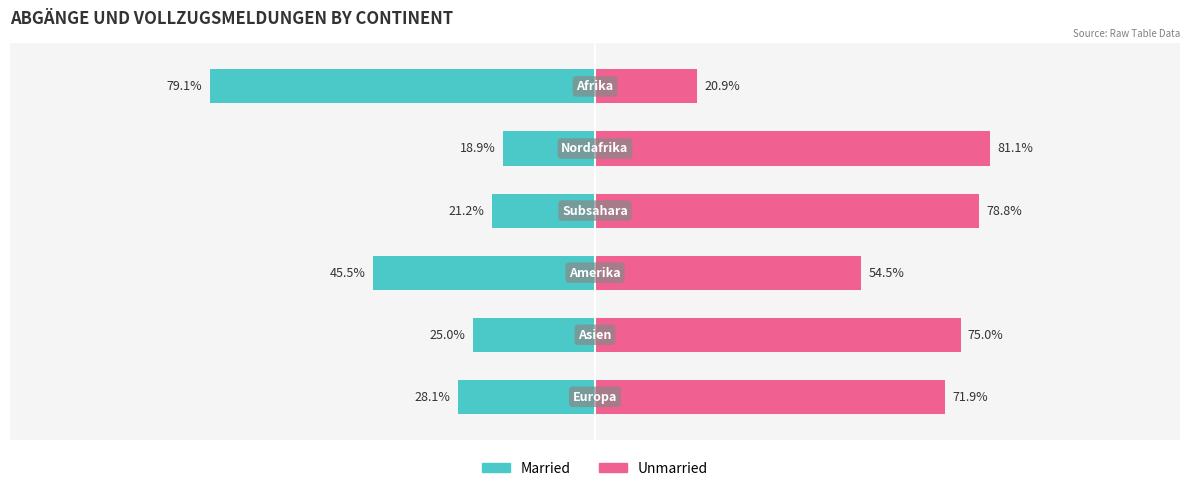

What are all the series names shown in the legend?

Married, Unmarried